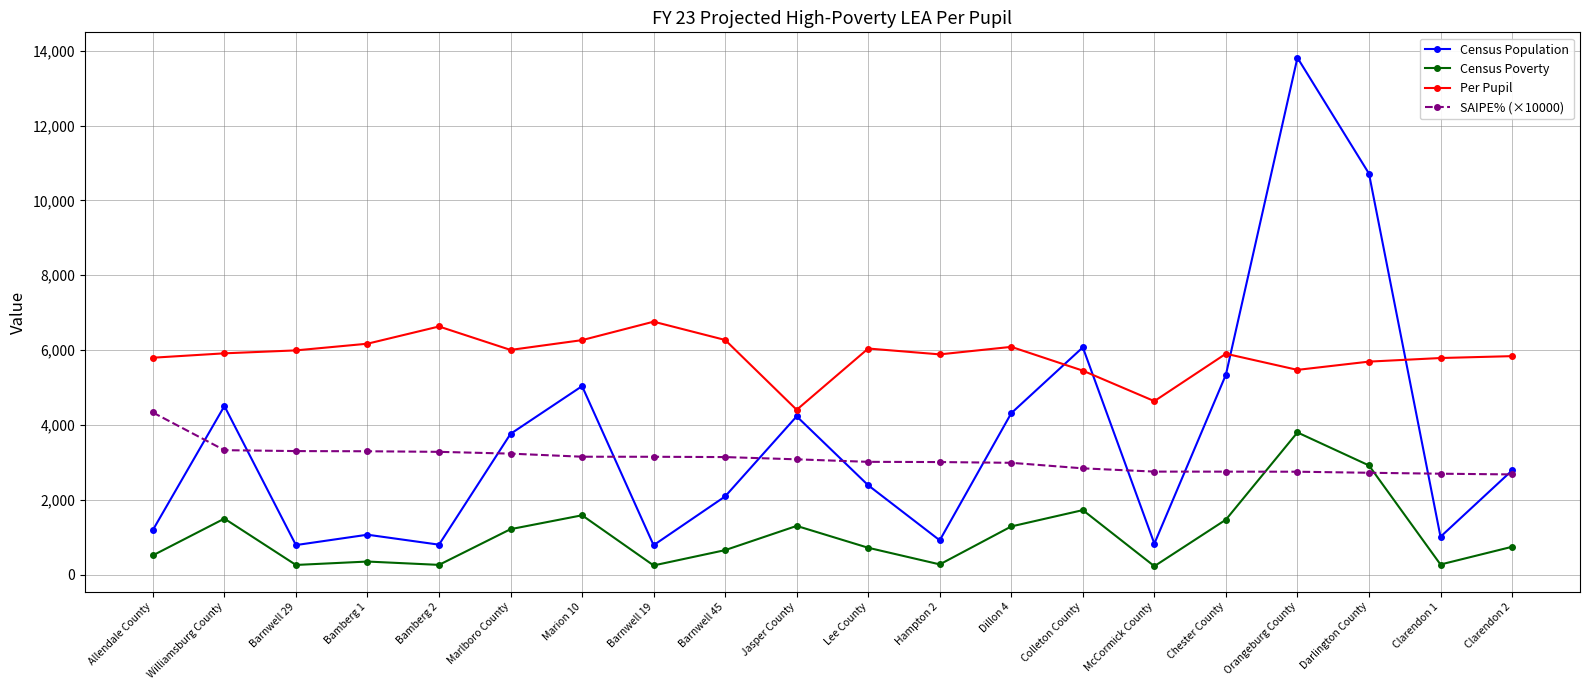

At which category is the sum across all series the highest?

Orangeburg County